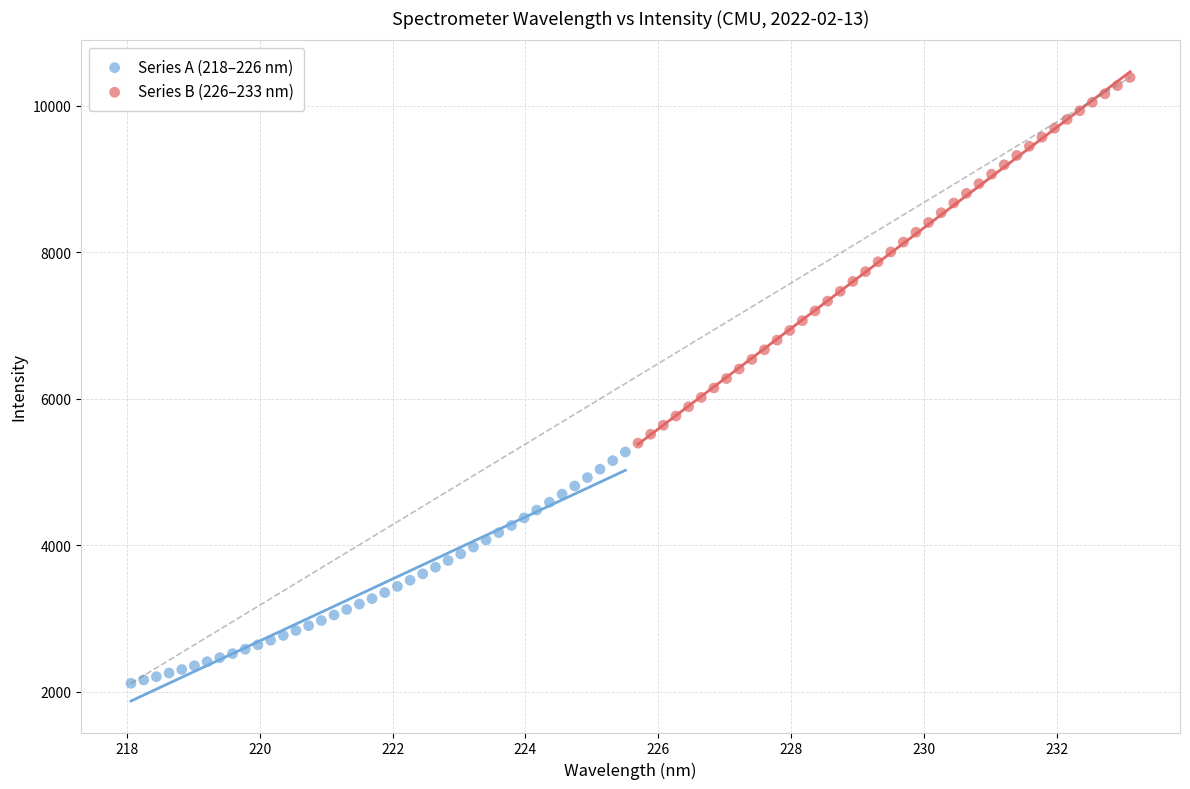

Which series contains the lowest Y value?

Series A (218–226 nm)